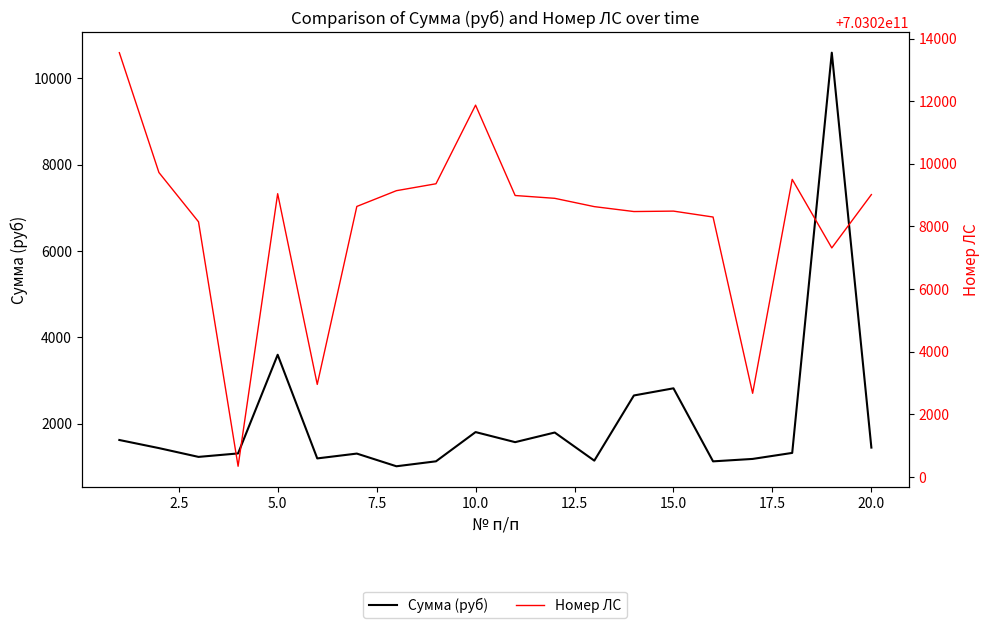

How many data points does each series have?

20